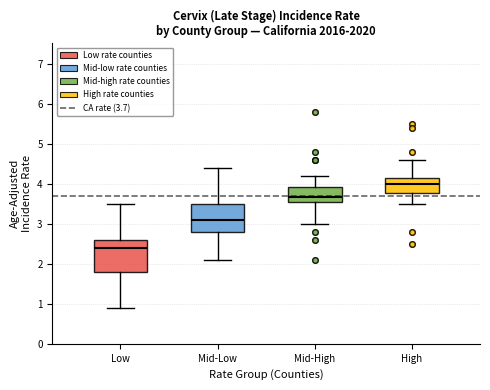

Which box has the highest median line?

High